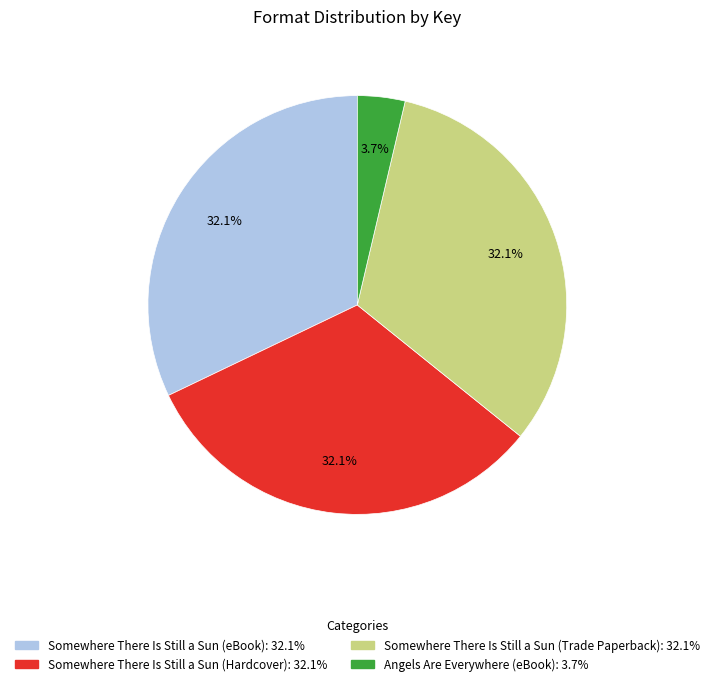

Is it true that Somewhere There Is Still a Sun (Hardcover) is 32% of the pie?

True